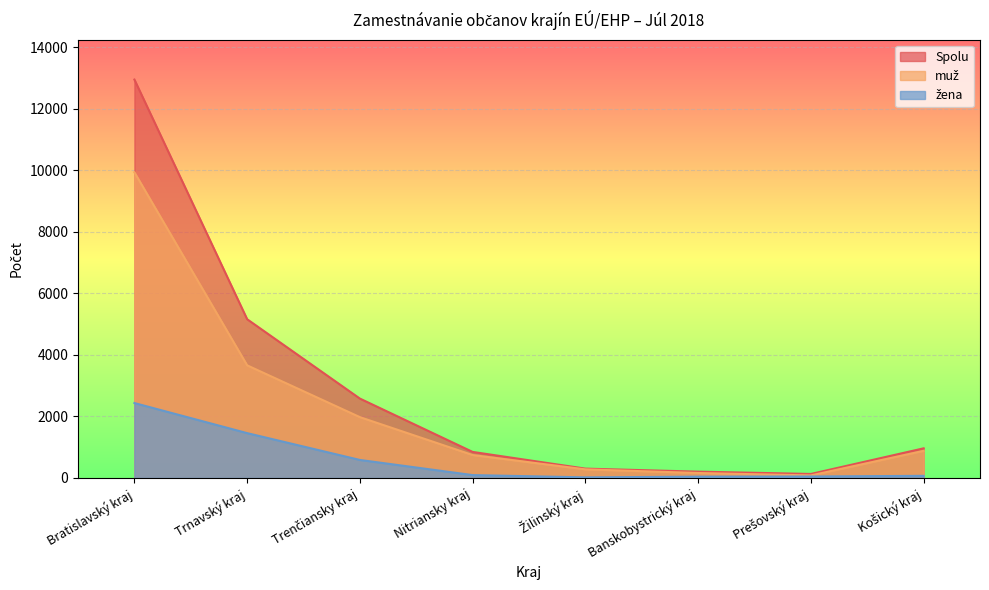

Does the chart display data point markers on the line(s)?

No